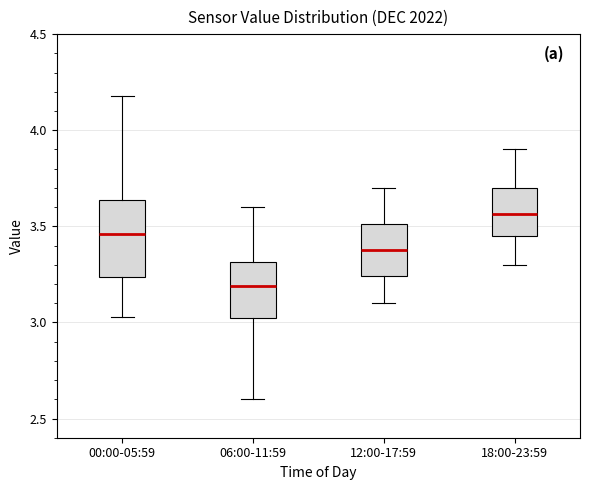

Where does the lower whisker of the box for 00:00-05:59 end on the y-axis? The values are not printed on the chart, so give them approximately, as read against the axis.

3.05